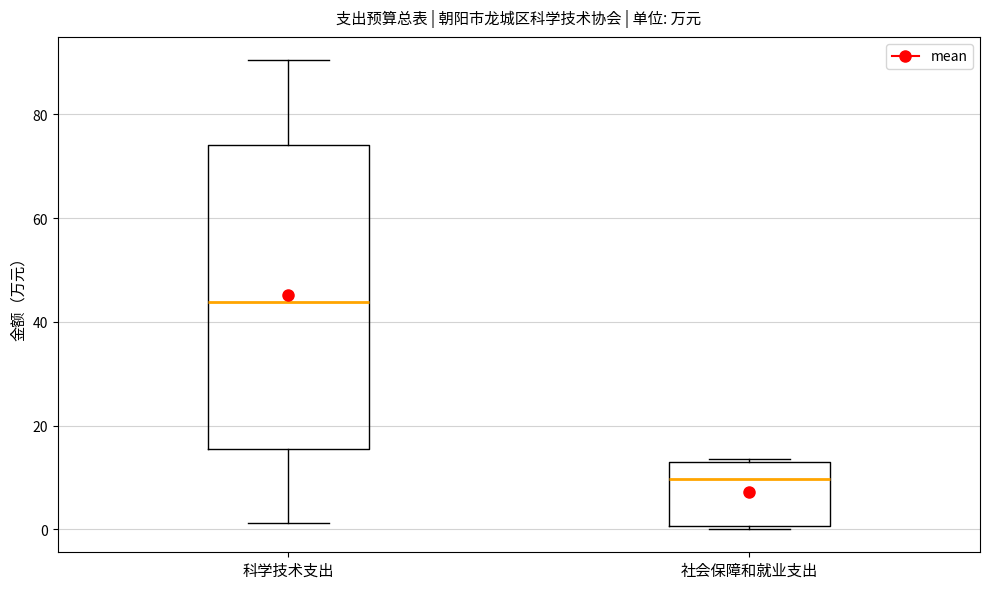

Which box has the highest median line?

科学技术支出